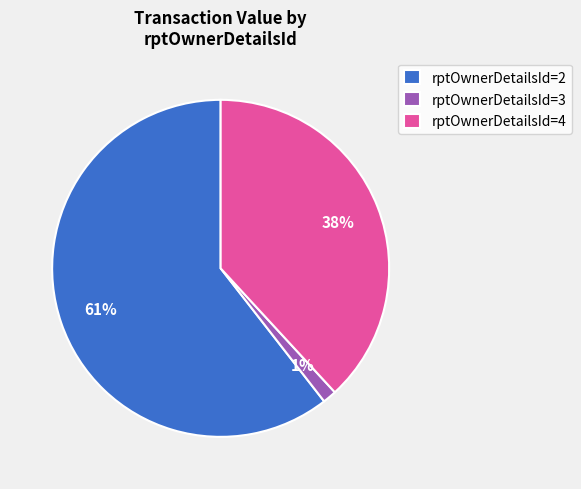

What percentage is the rptOwnerDetailsId=3 slice, to the nearest percent?

1%